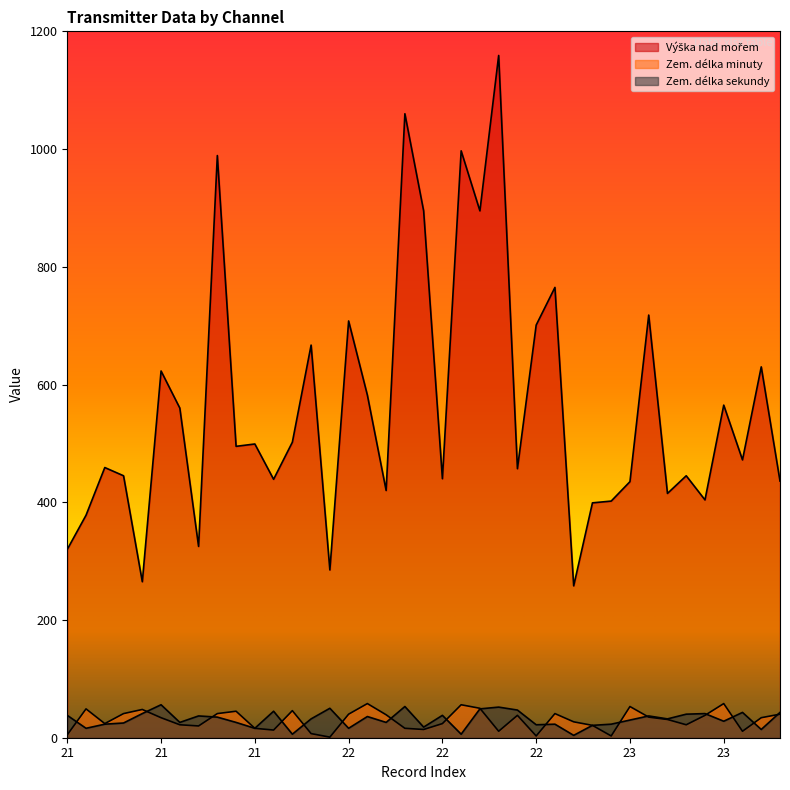

Which series changed the most between 21 and 22?

Výška nad mořem